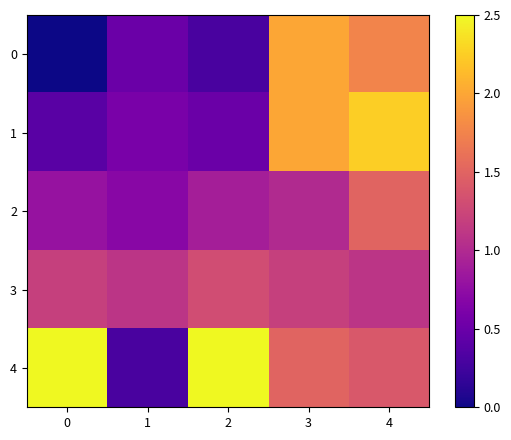

Which has a higher value, 4 or 2?

4